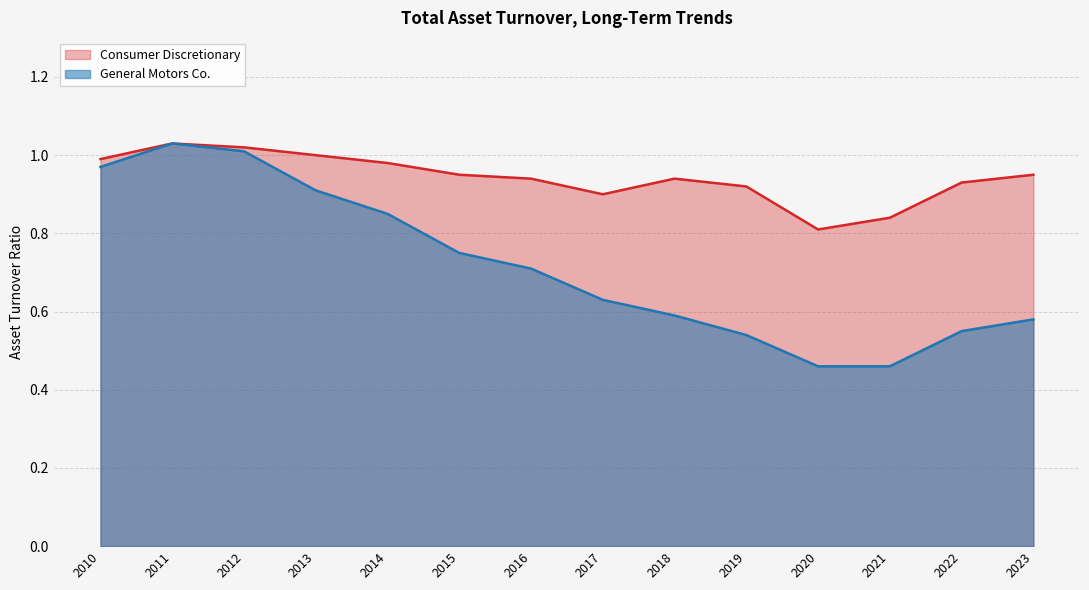

Which series has the widest spread of values?

General Motors Co.